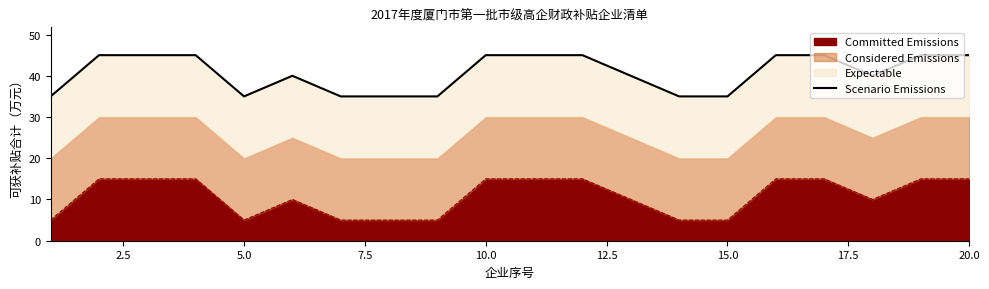

What is the difference between the second highest and second lowest values?

10